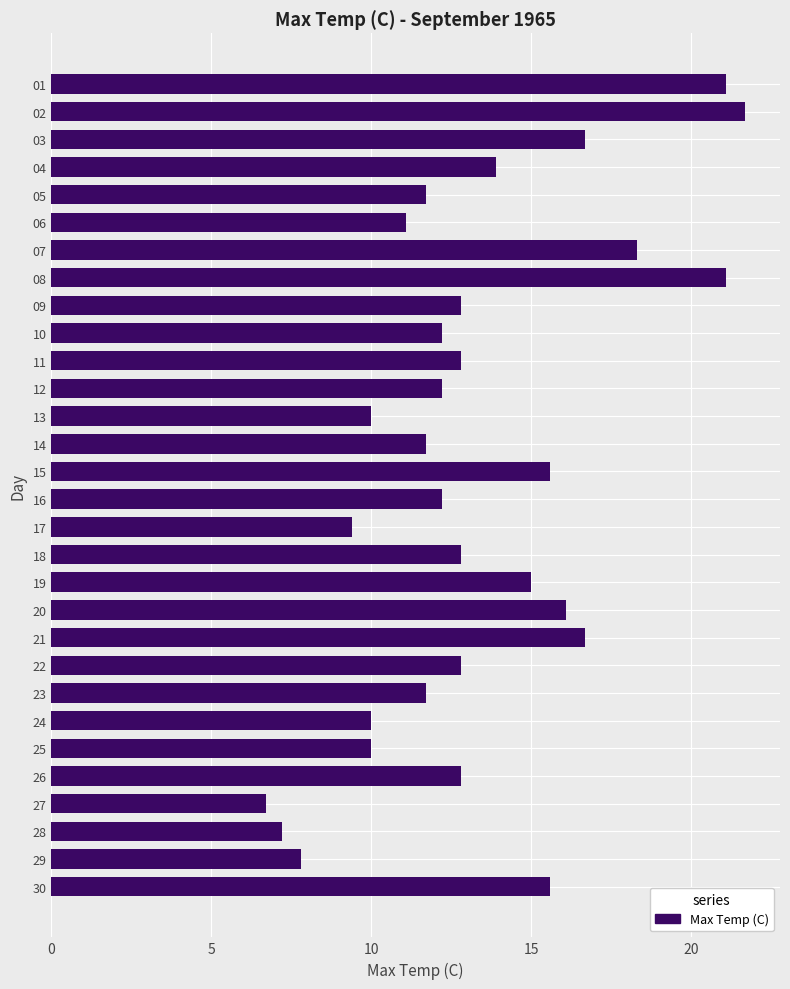

What is the ratio of the value at 26 to the value at 08?

0.6